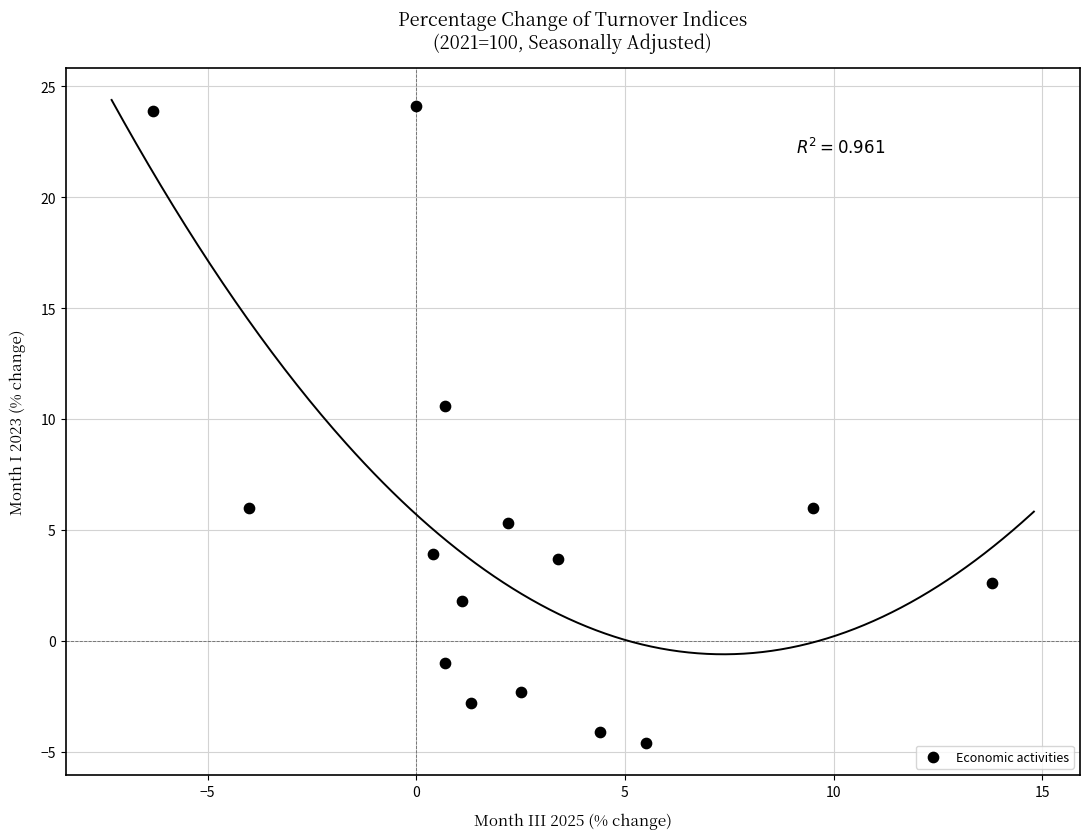

What is the range of Y values (max minus min)?

28.7